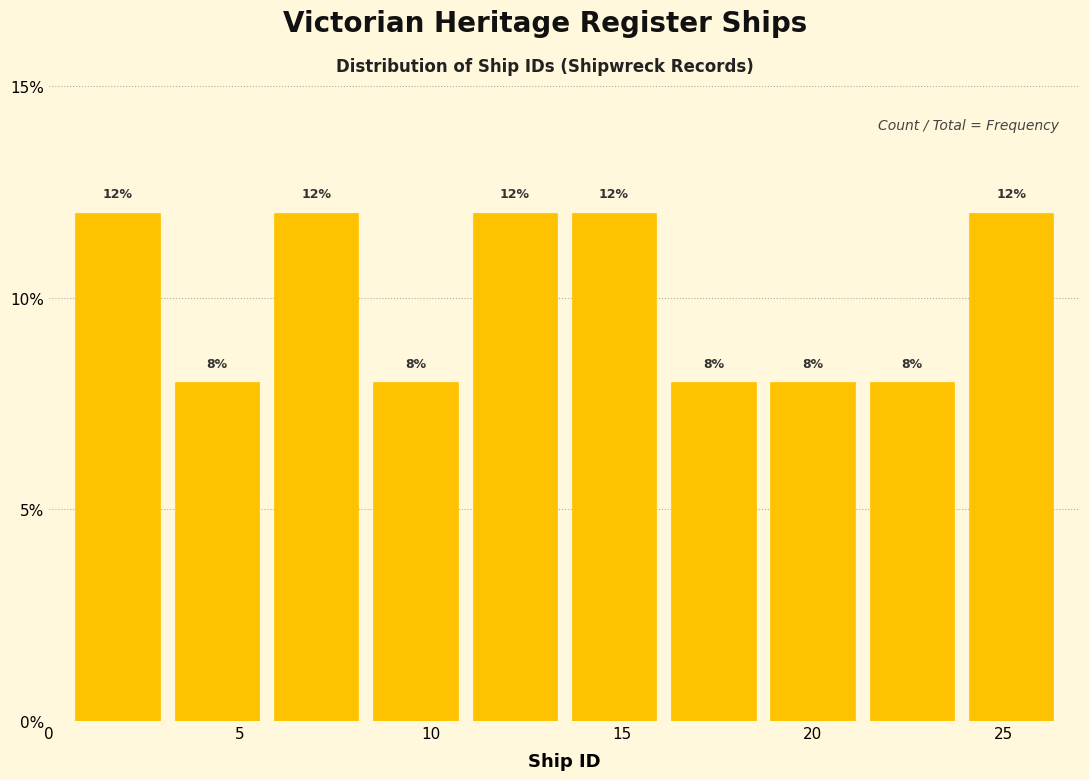

Reading left to right, transcribe this chart: for each bar, give the range it covers on the x-axis and its height. The bar edges are not printed on the chart, so give them approximately, as read against the axis.

0.5 to 3.1: 12
3.1 to 5.7: 8
5.7 to 8.3: 12
8.3 to 10.9: 8
10.9 to 13.5: 12
13.5 to 16.1: 12
16.1 to 18.7: 8
18.7 to 21.3: 8
21.3 to 23.9: 8
23.9 to 26.5: 12